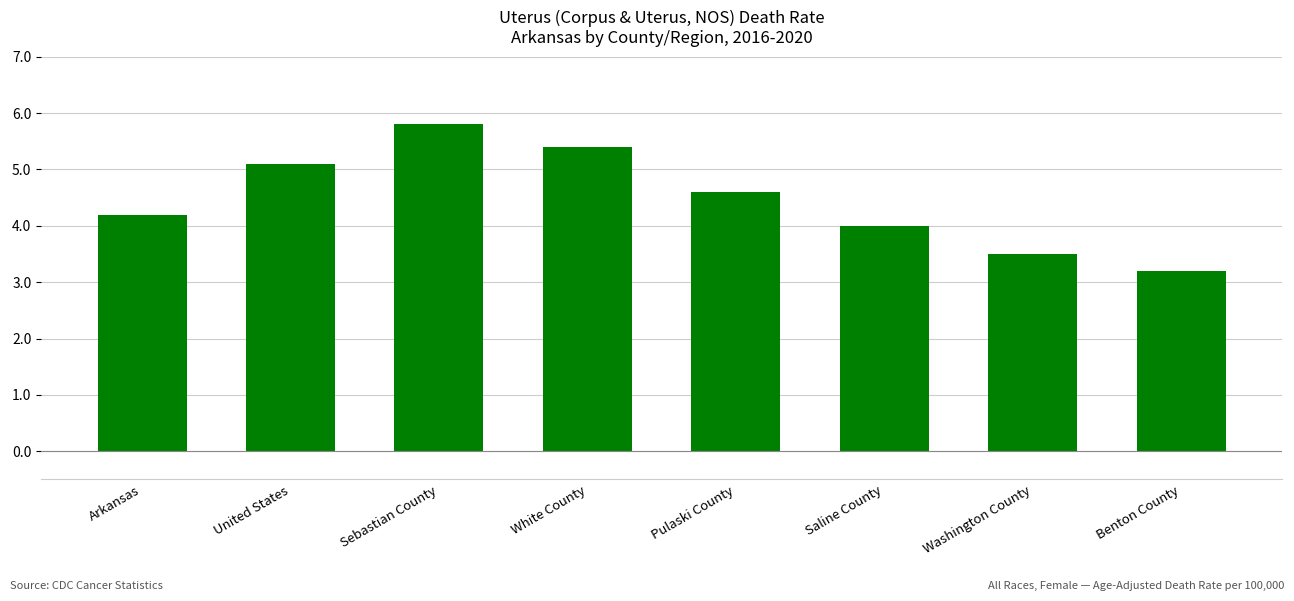

What is the sum of the values at Sebastian County and Benton County?

9.0